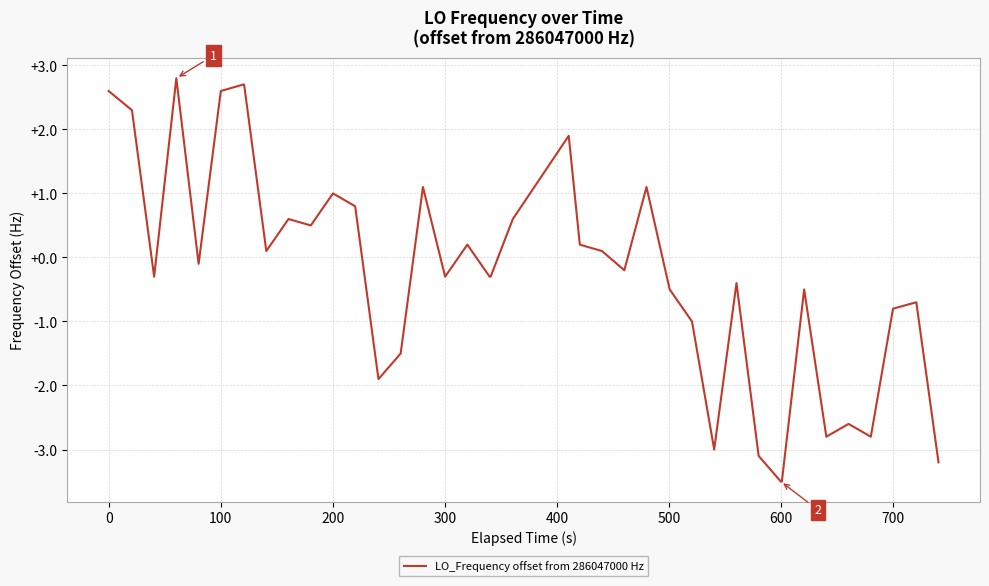

What is the difference between the maximum and minimum values?

6.3